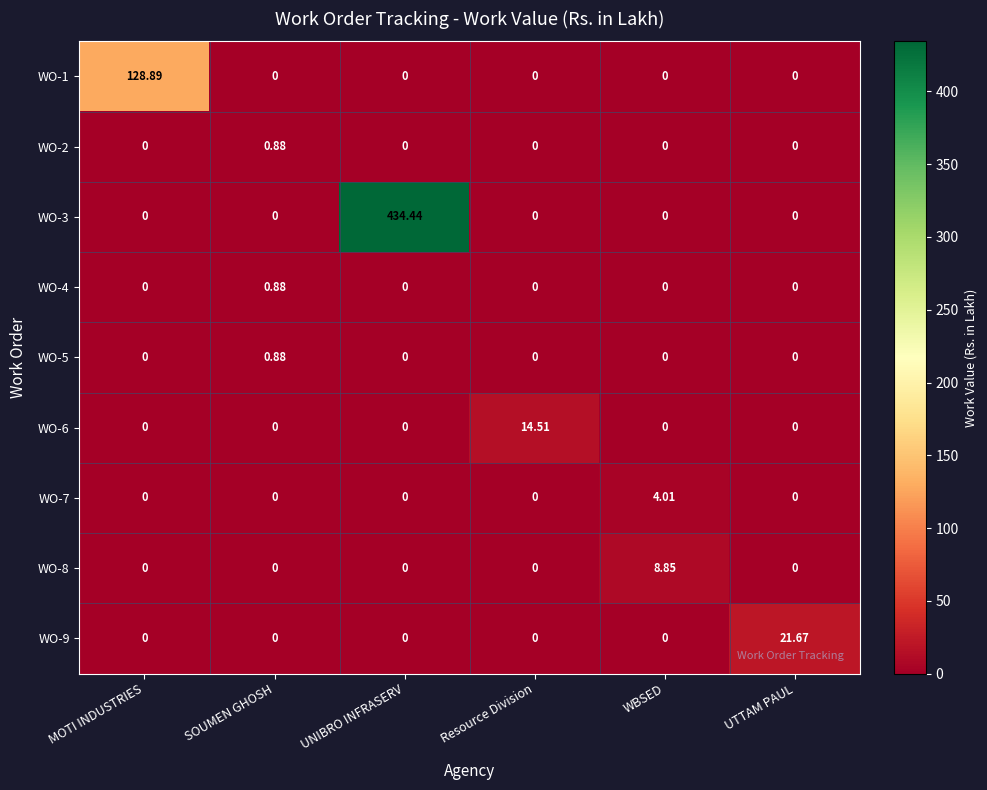

At which category does the chart reach its peak across all series?

UNIBRO INFRASERV